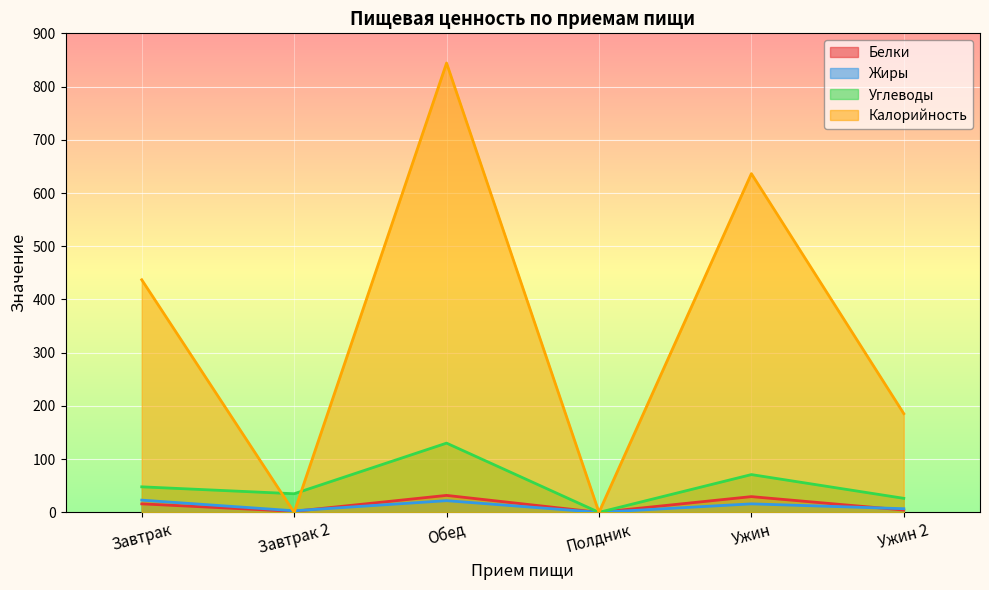

List the series in order of their peak value, highest first.

Калорийность, Углеводы, Белки, Жиры